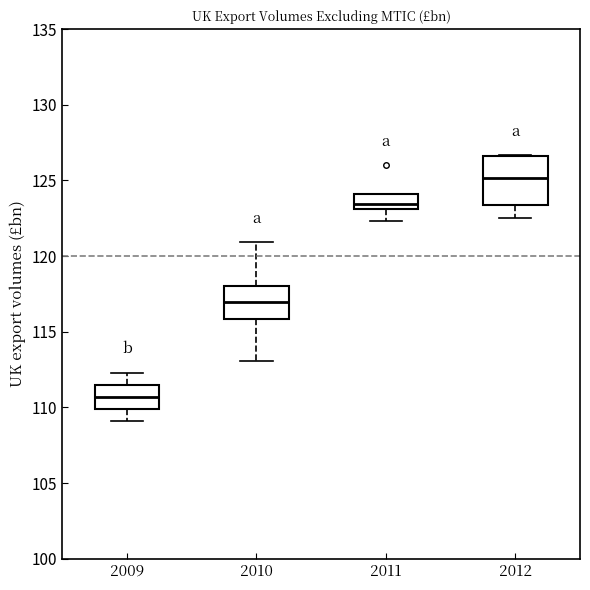

Reading left to right, read every box against the y-axis: the position of its median line, the range the box covers, and the ends of its whiskers. The values are not printed on the chart, so give them approximately, as read against the axis.

2009: median 110.5, box 110.0 to 111.5, whiskers 109.0 to 112.5
2010: median 117.0, box 116.0 to 118.0, whiskers 113.0 to 121.0
2011: median 123.5, box 123.0 to 124.0, whiskers 122.5 to 124.0
2012: median 125.0, box 123.5 to 126.5, whiskers 122.5 to 126.5